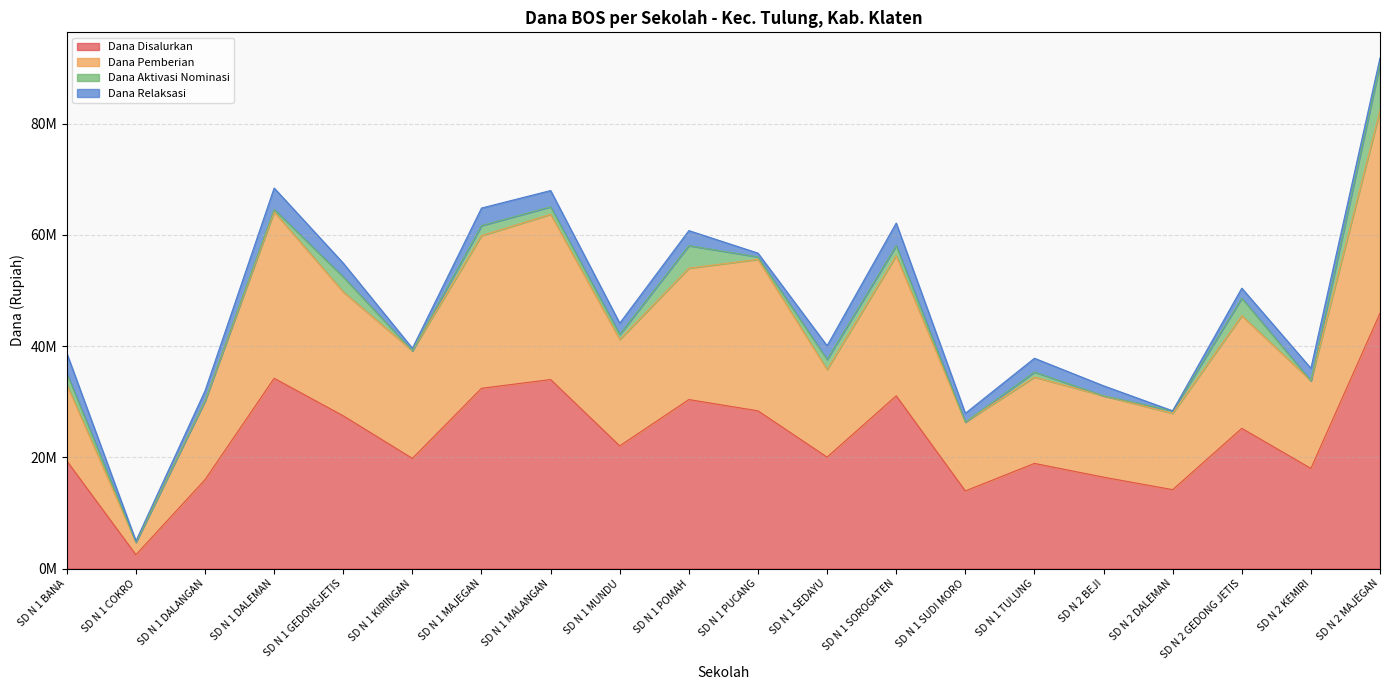

True or false: Dana Disalurkan has more than 1 interior local peaks.

True